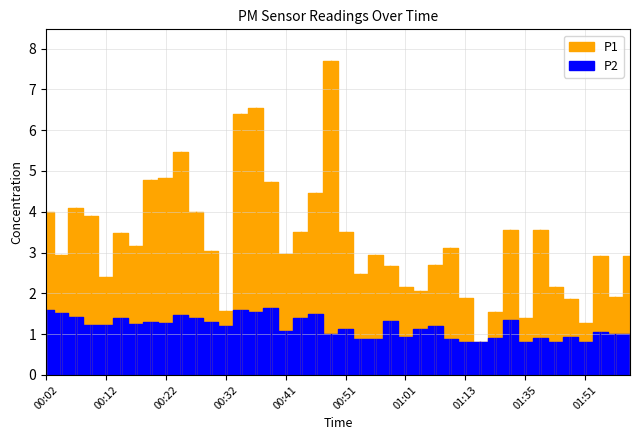

How many data points does each series have?

40